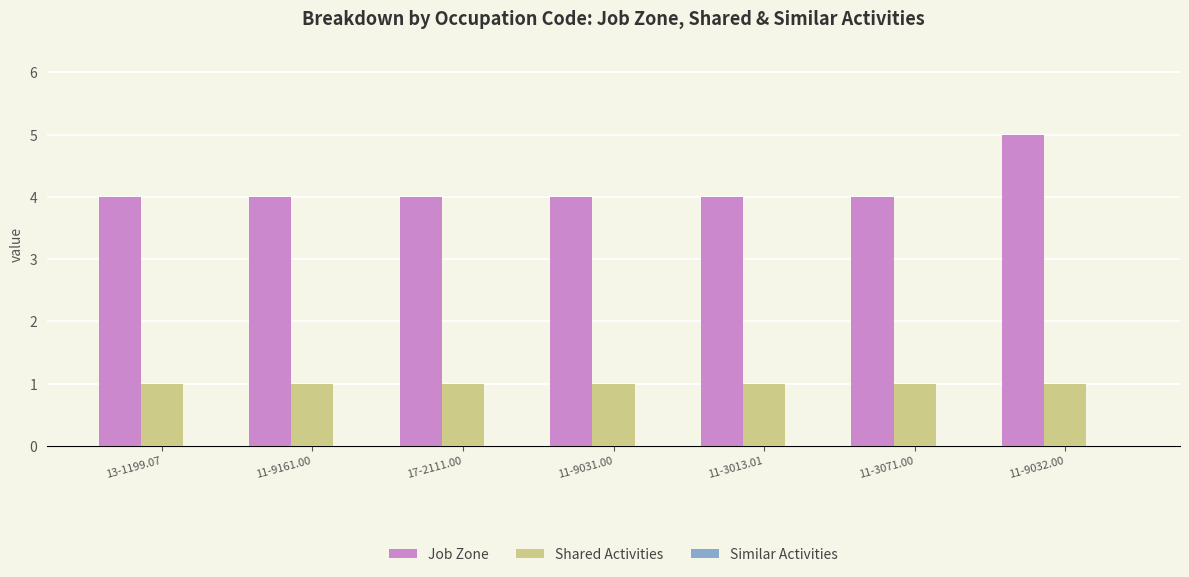

The value of Job Zone at 17-2111.00 is 3. True or false?

False